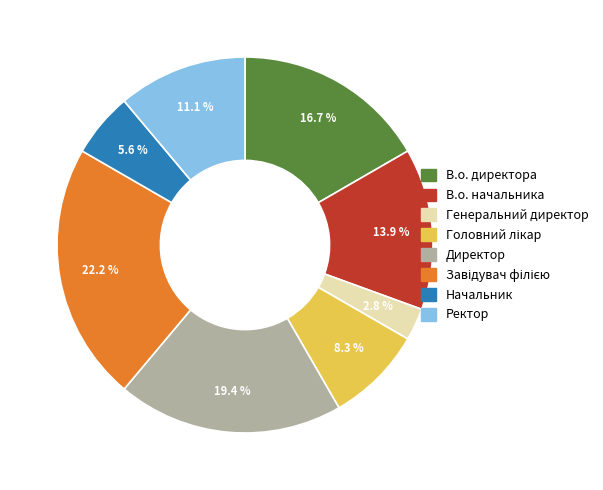

Does any single category account for the majority?

No